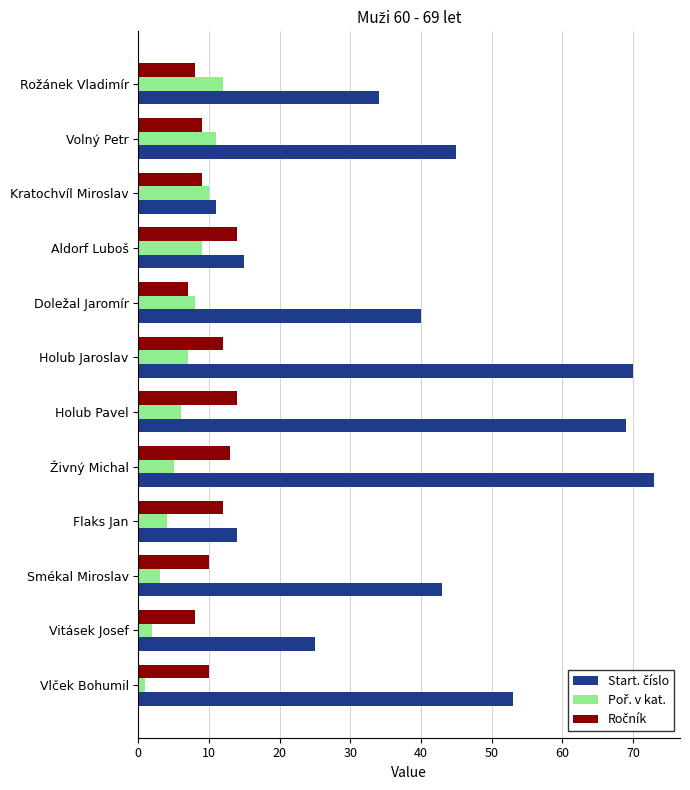

What is the greatest value displayed?

73